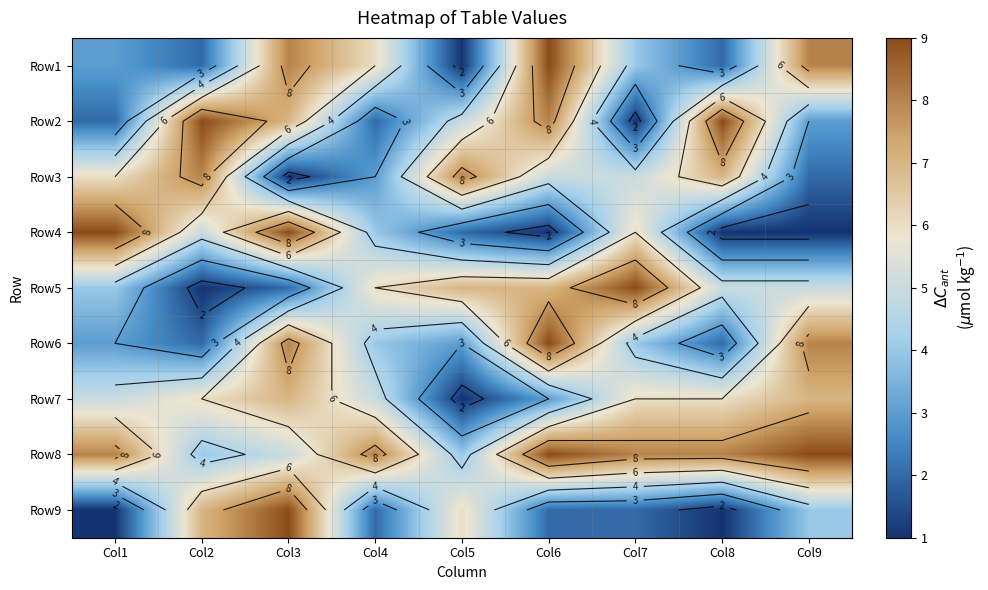

What is the maximum value shown in the chart?

9